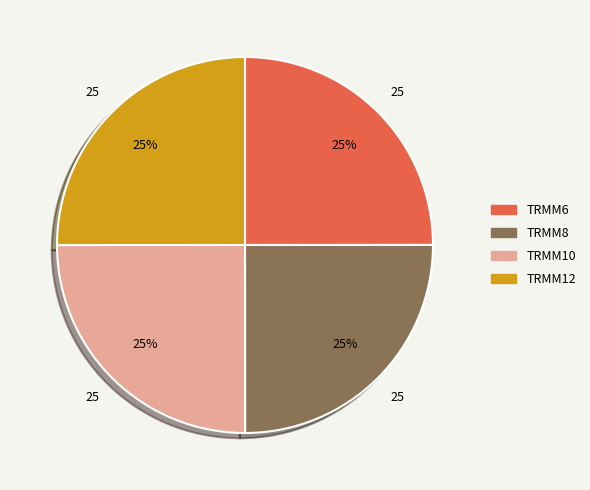

To the nearest percent, what is the combined percentage of TRMM12 and TRMM6?

50%